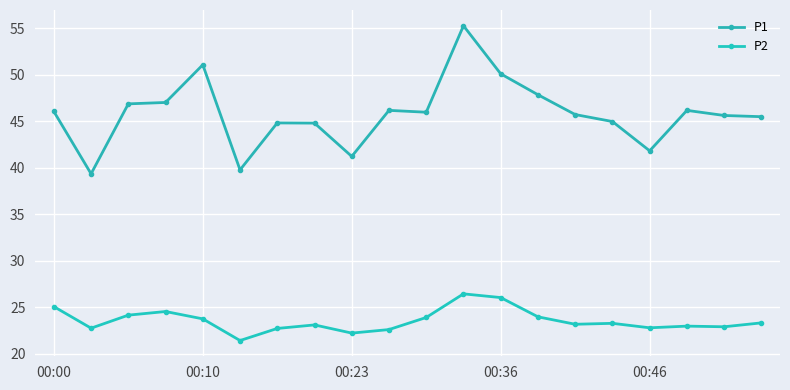

Count the number of categories in the chart.

20